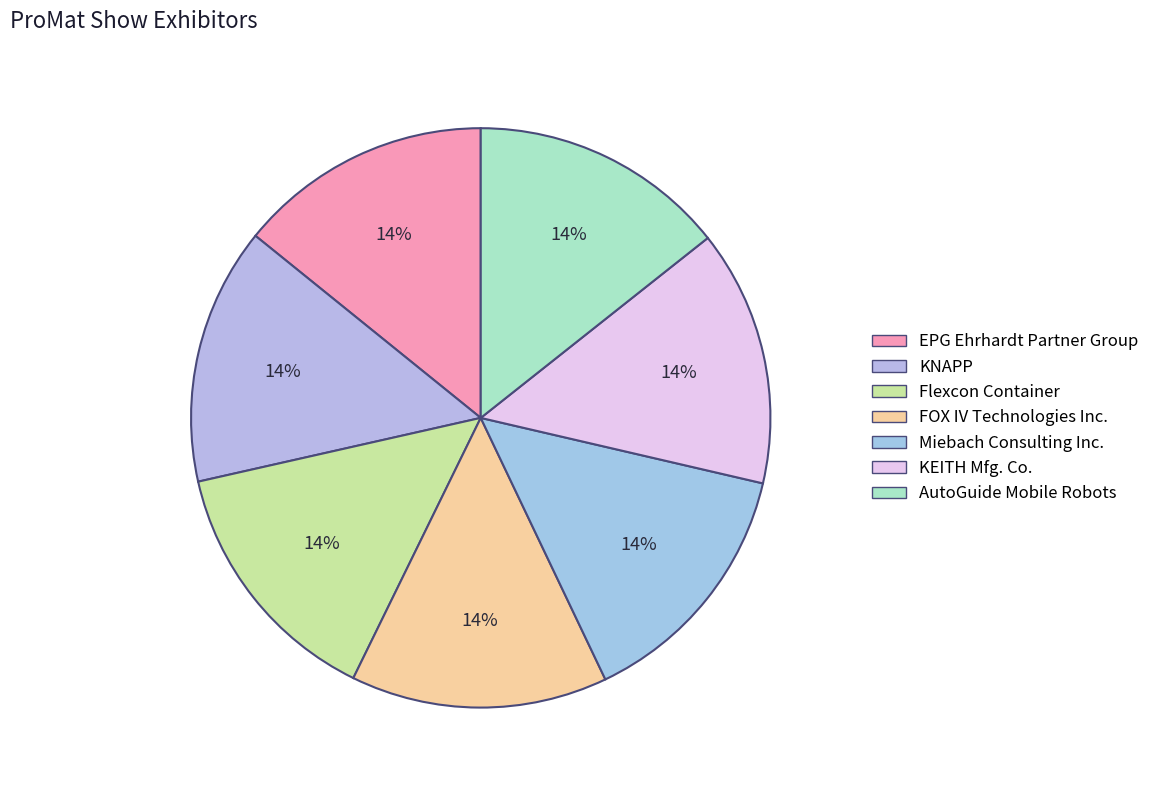

To the nearest percent, what percentage of the pie is AutoGuide Mobile Robots?

14%